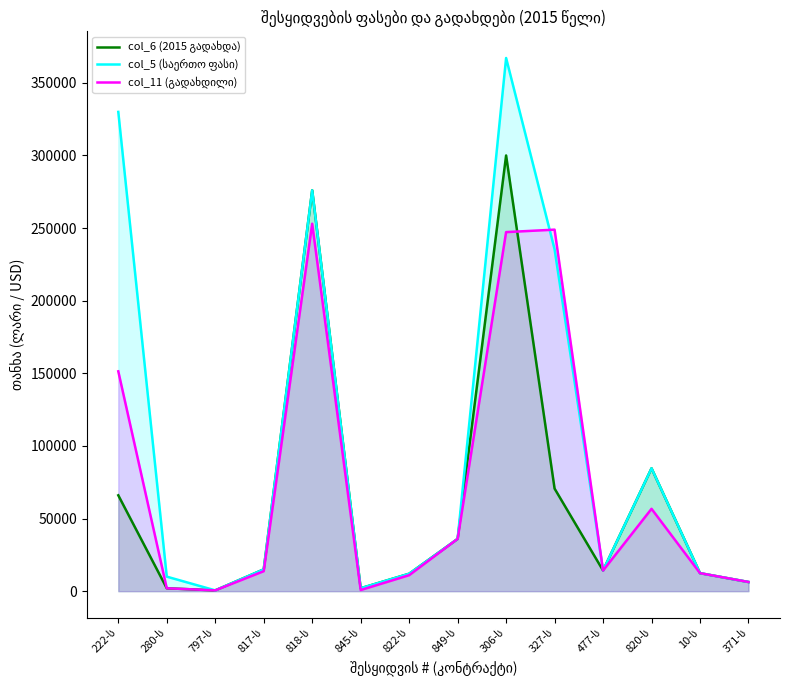

Rank the series at 306-ს from lowest to highest value.

col_11 (გადახდილი), col_6 (2015 გადახდა), col_5 (საერთო ფასი)